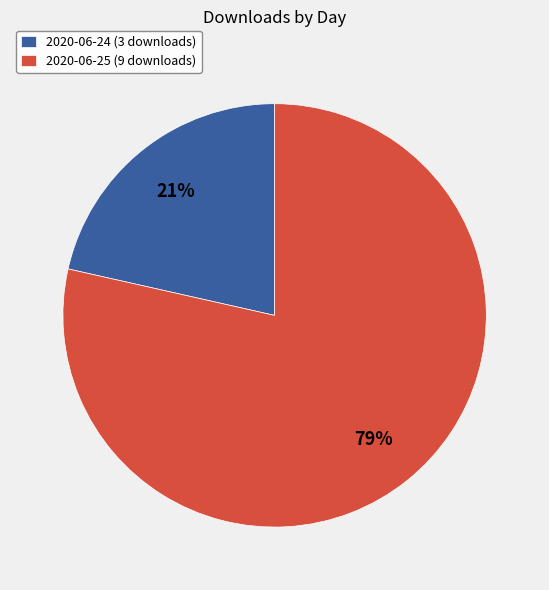

The 2020-06-24 (3 downloads) slice represents 16% of the pie. True or false?

False